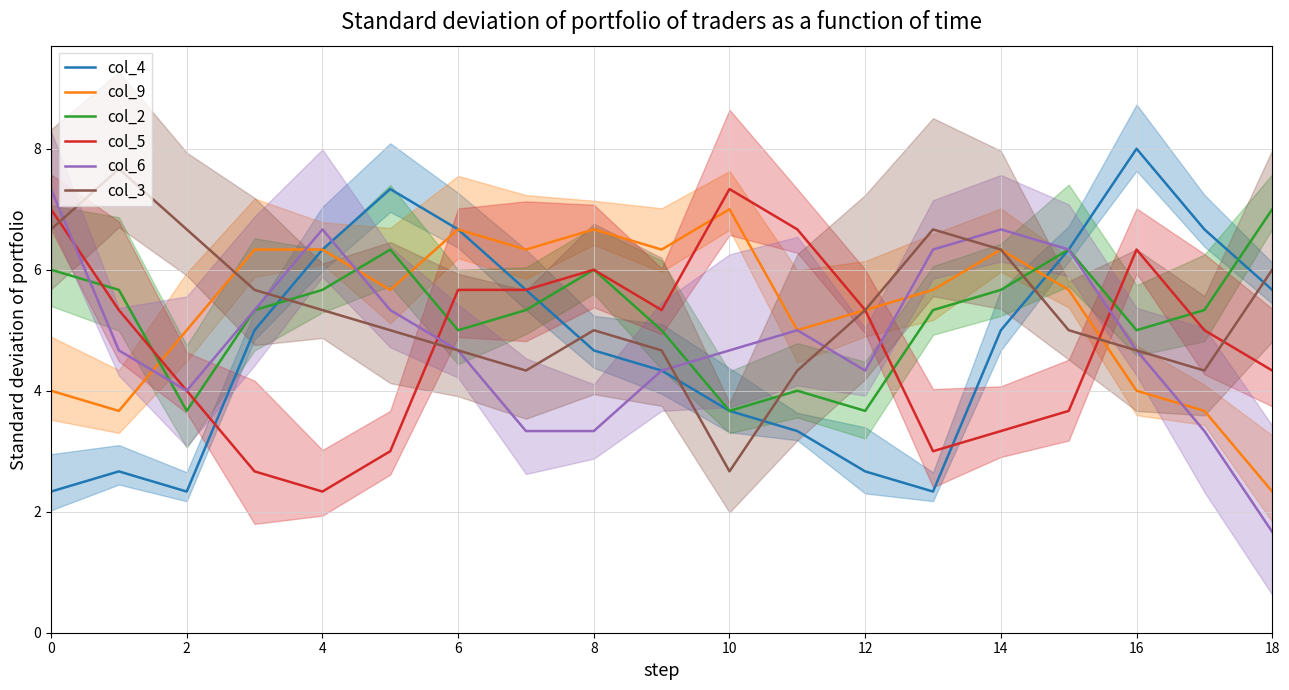

Is it true that col_9 equals 6.3 at 14?

True